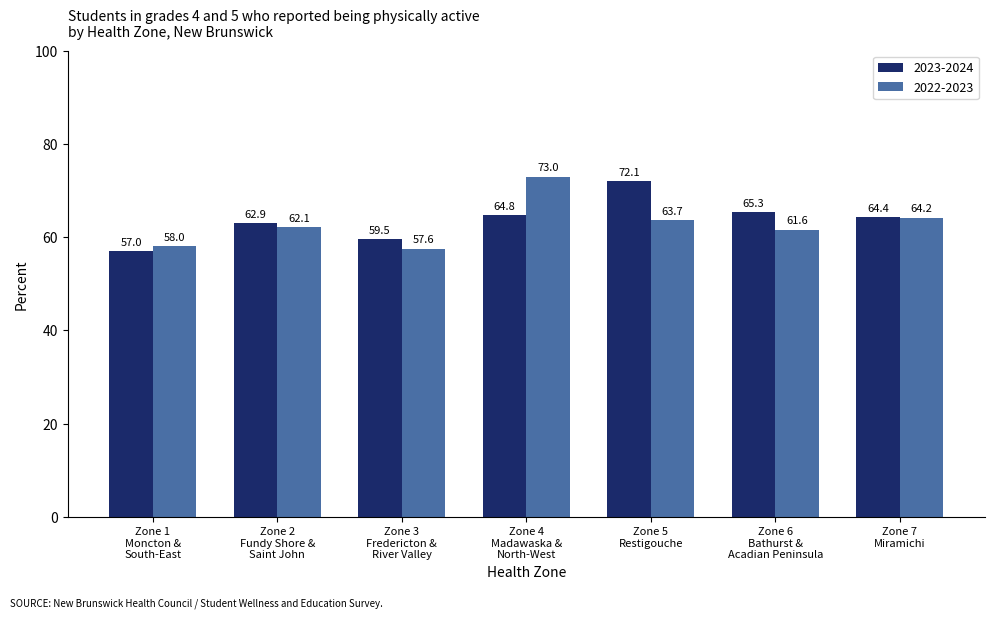

What is the average value of the 2022-2023 series?

62.9